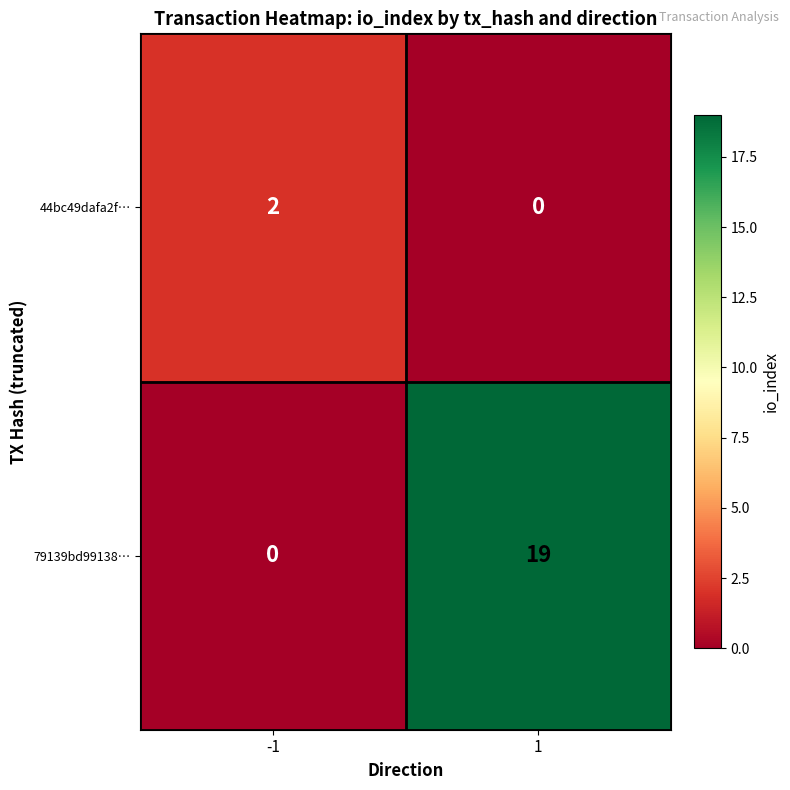

Reading right to left, what are all the values shown in this chart?

44bc49dafa2f…: 1=0	-1=2
79139bd99138…: 1=19	-1=0